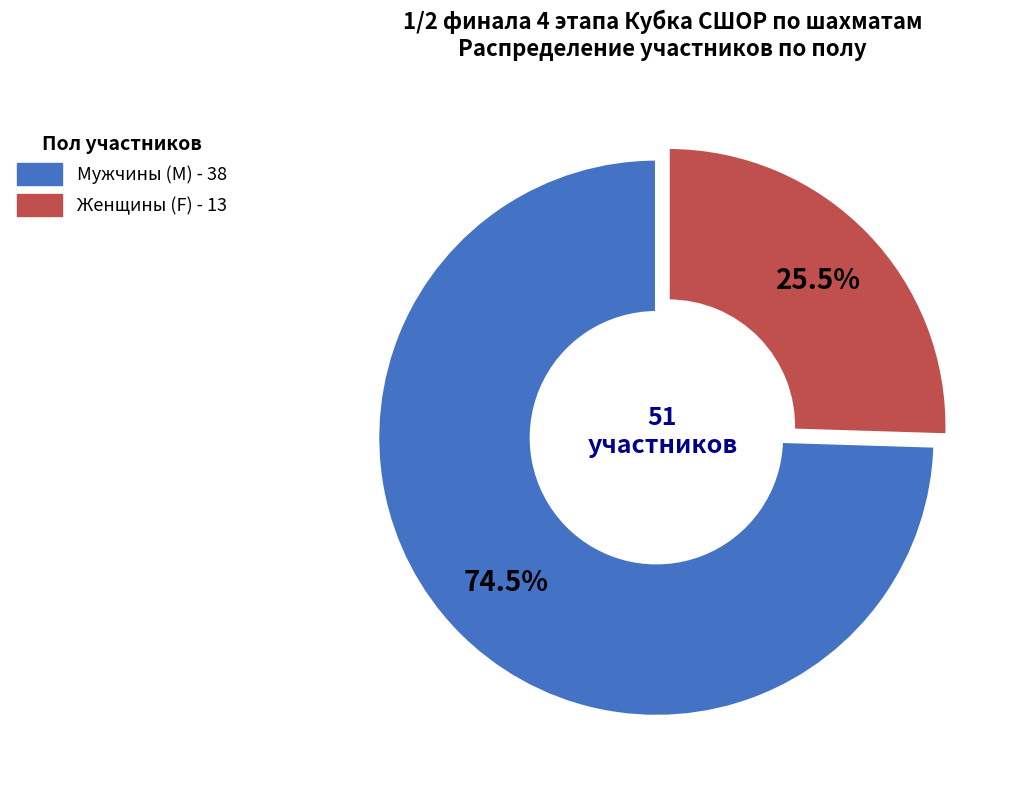

Does any single category account for the majority?

Yes